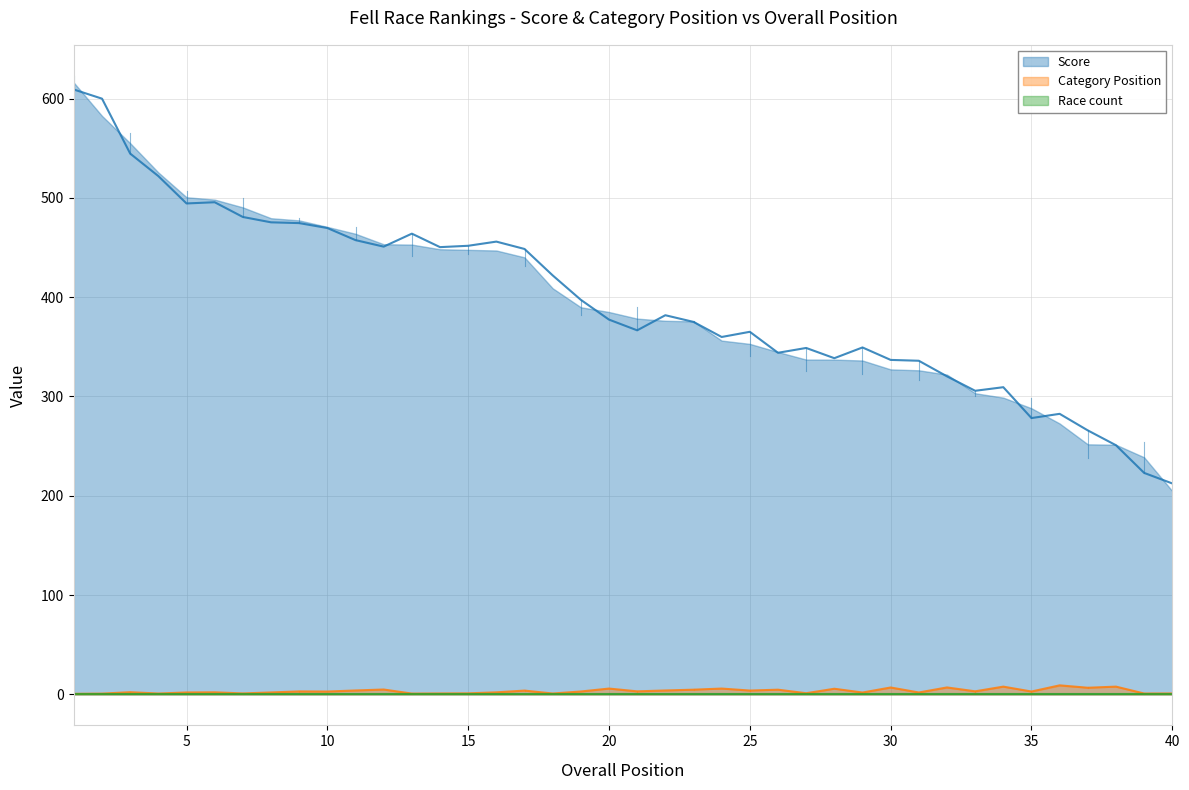

Where is the first local minimum for Category Position?

4